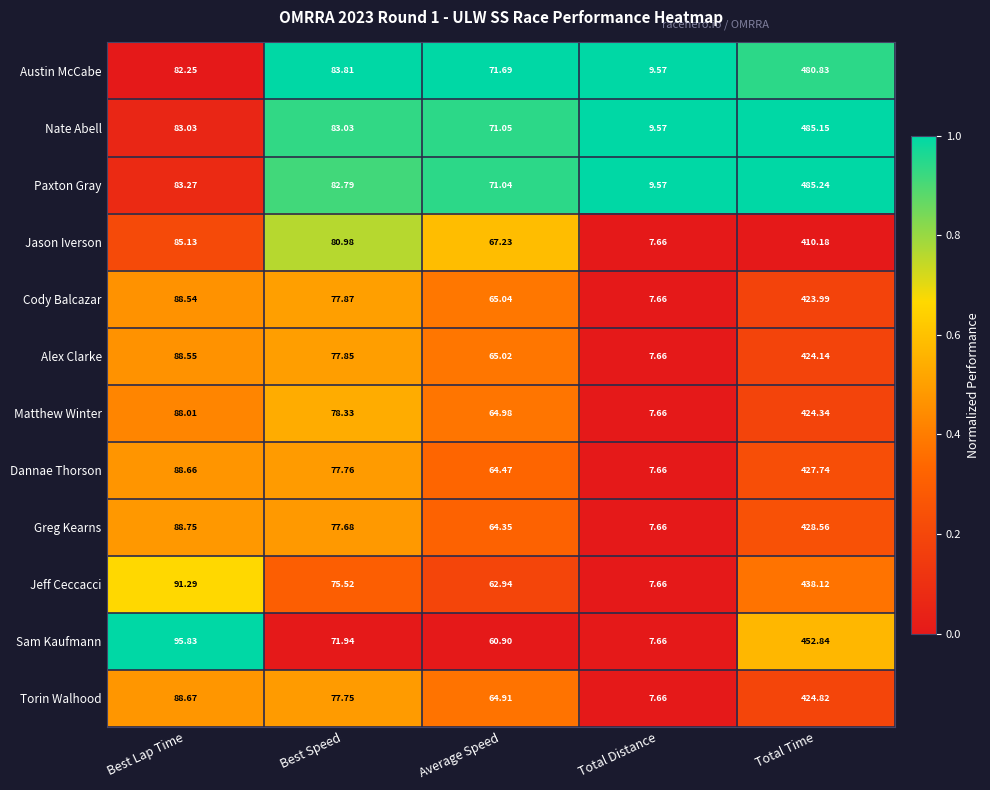

Which series has the largest total across all categories?

Paxton Gray